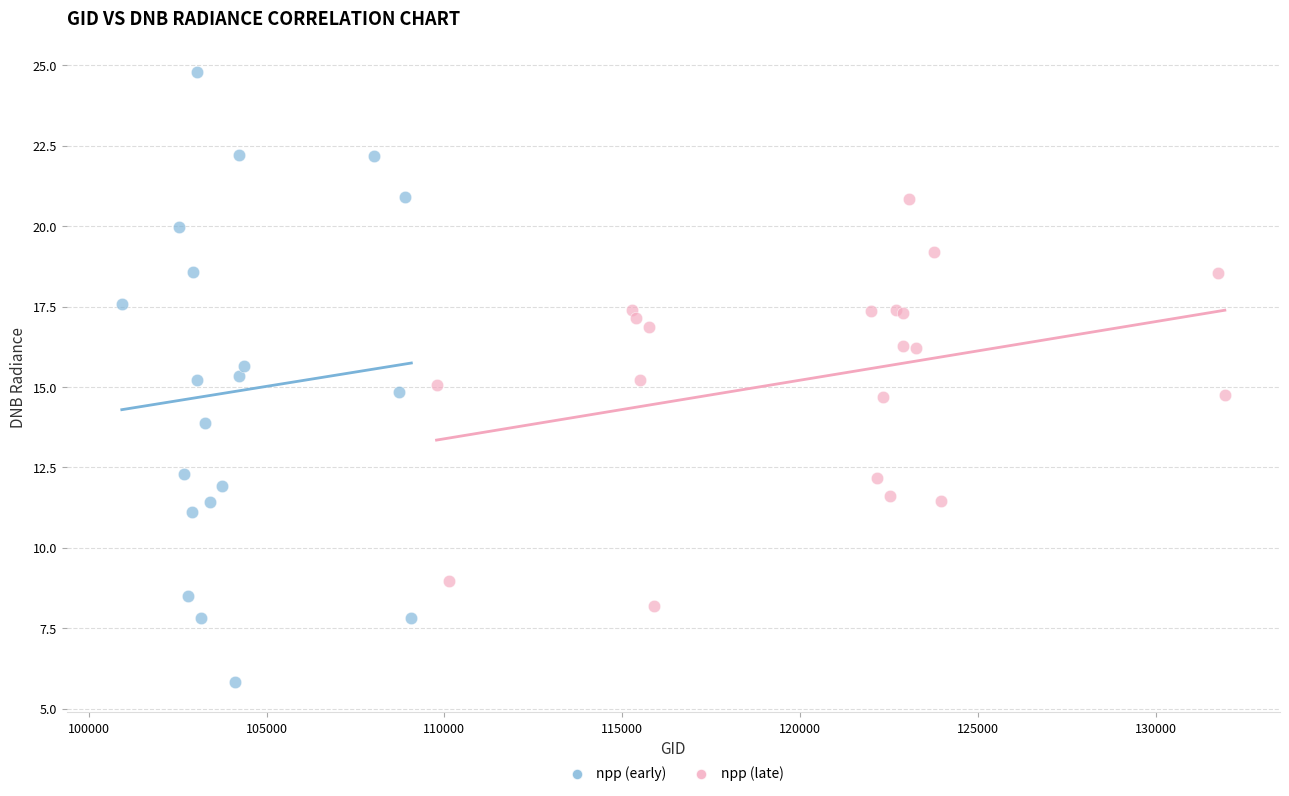

Which series has the largest Y range (max minus min)?

npp (early)